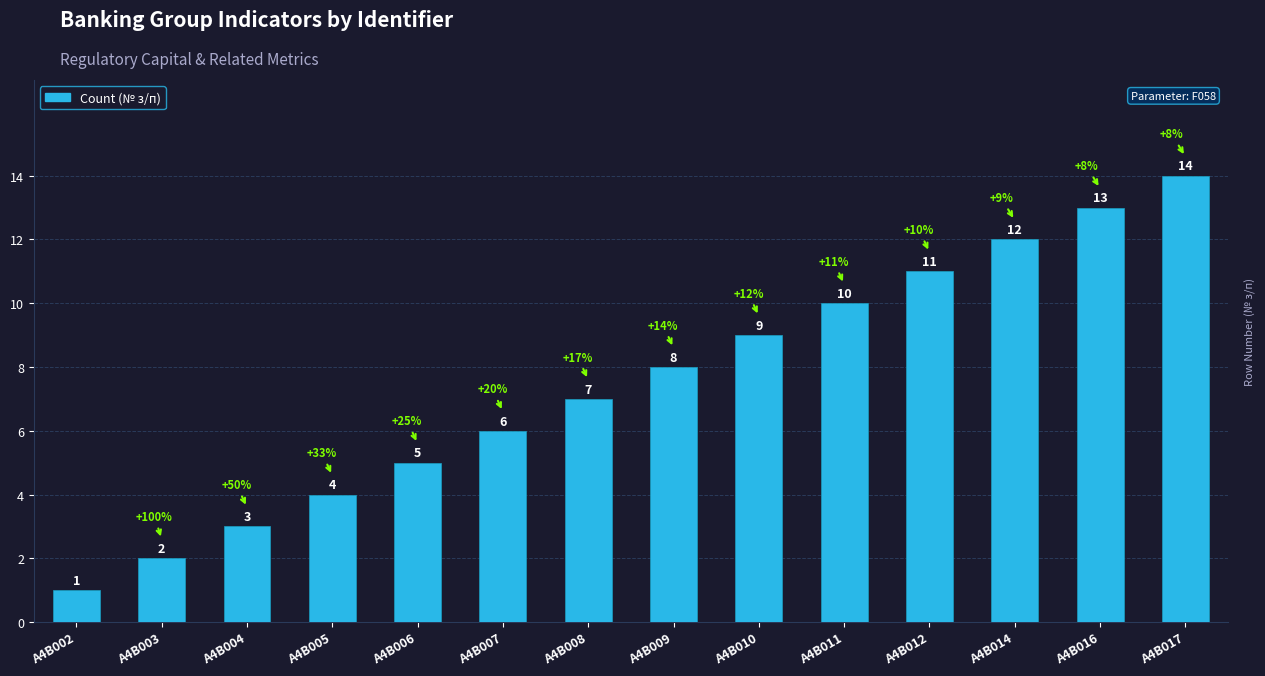

Rank the categories by value from lowest to highest.

A4B002, A4B003, A4B004, A4B005, A4B006, A4B007, A4B008, A4B009, A4B010, A4B011, A4B012, A4B014, A4B016, A4B017